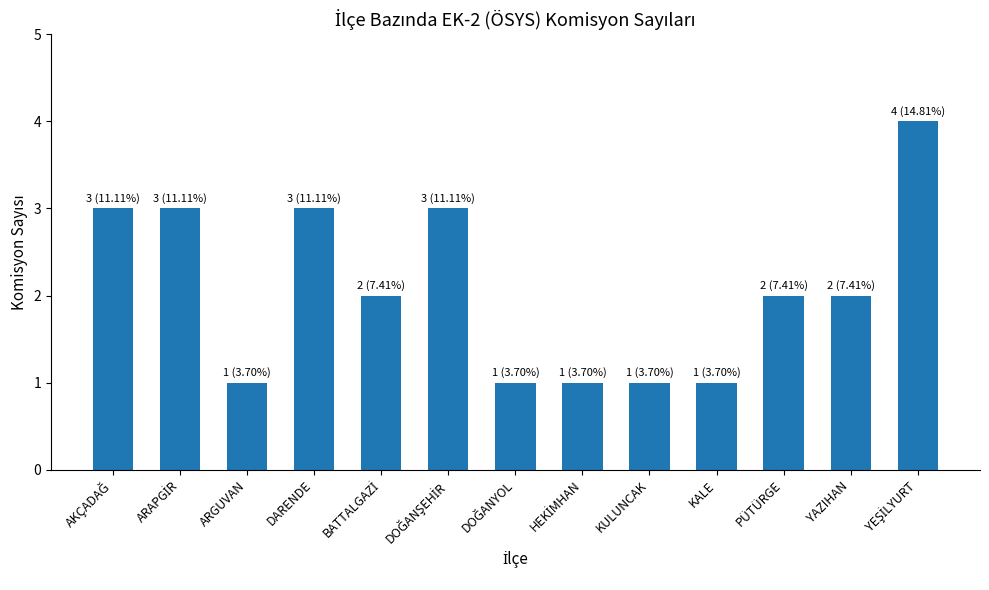

Reading left to right, what are all the values shown in this chart?

3	3	1	3	2	3	1	1	1	1	2	2	4